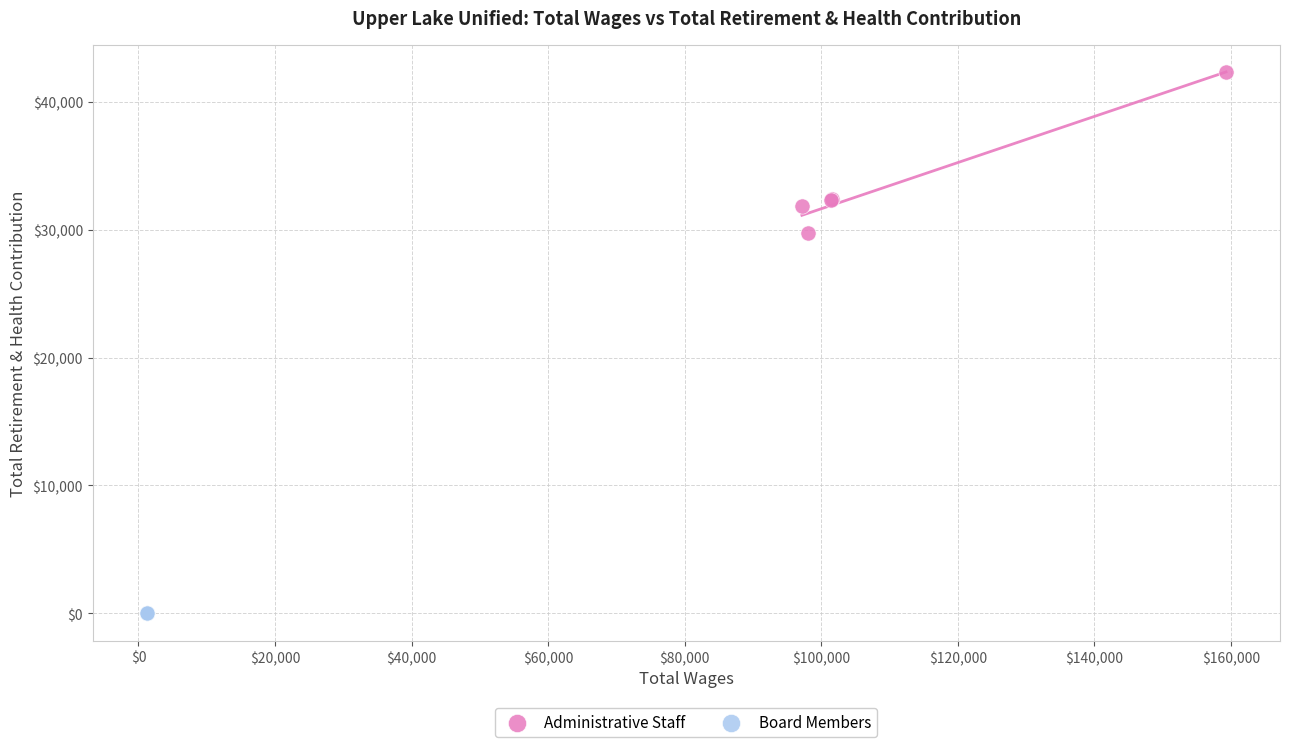

Which series reaches the maximum Y coordinate?

Administrative Staff